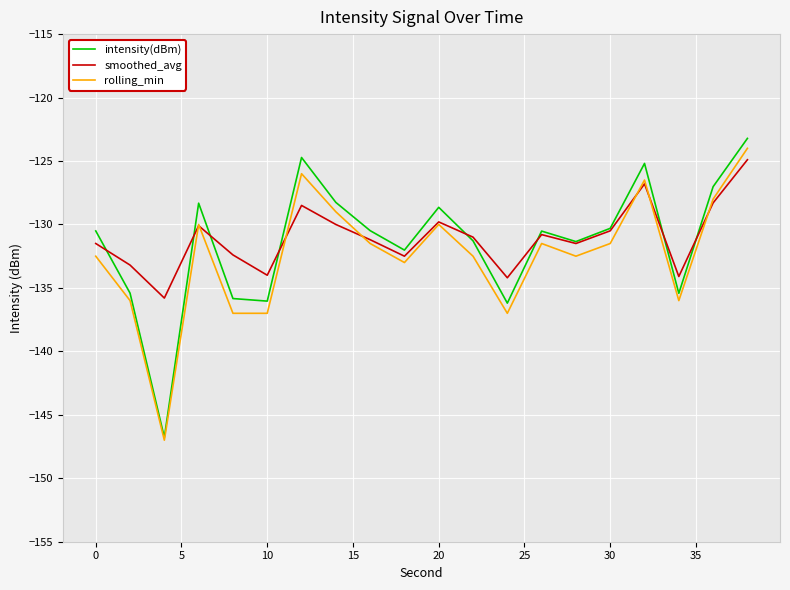

What is the smallest value displayed?

-147.0